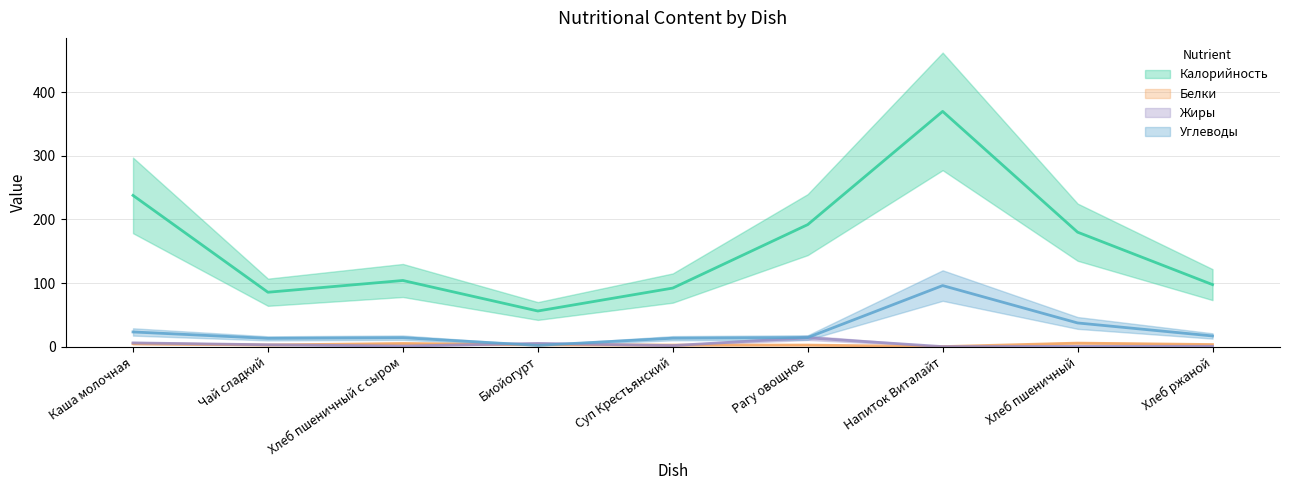

Which series has the widest spread of values?

Калорийность